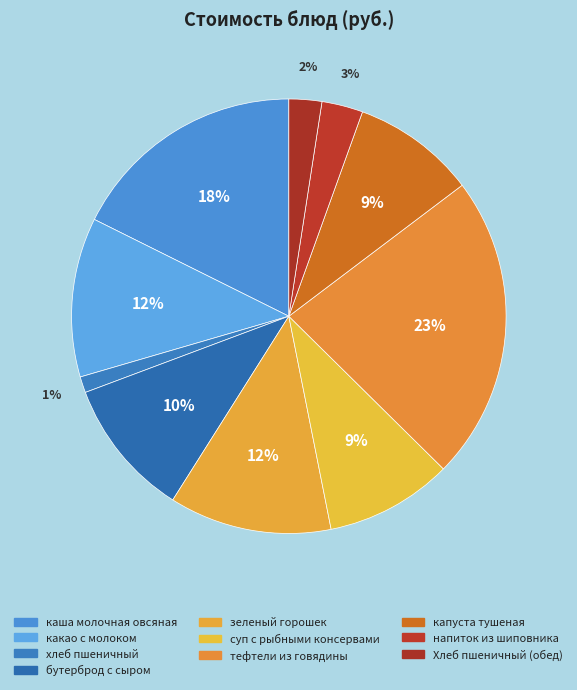

Is there a majority slice in this chart?

No